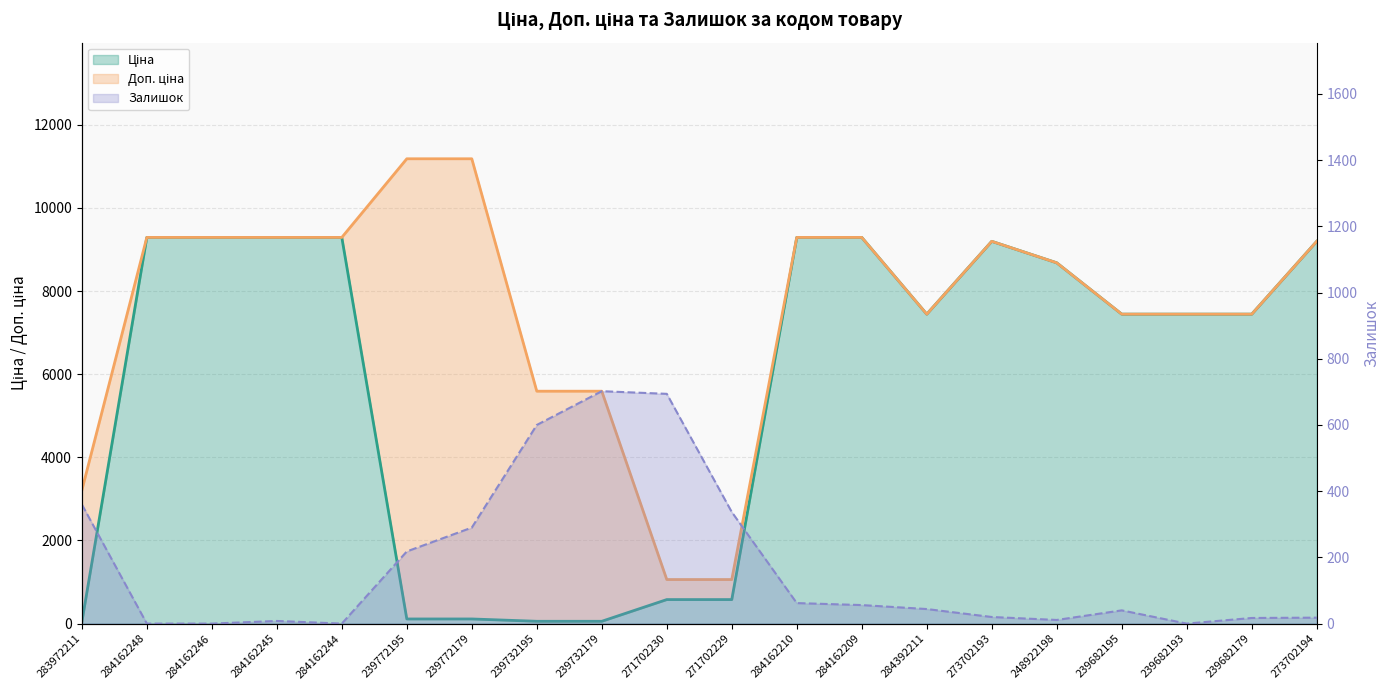

True or false: Доп. ціна and Залишок intersect in this chart.

False